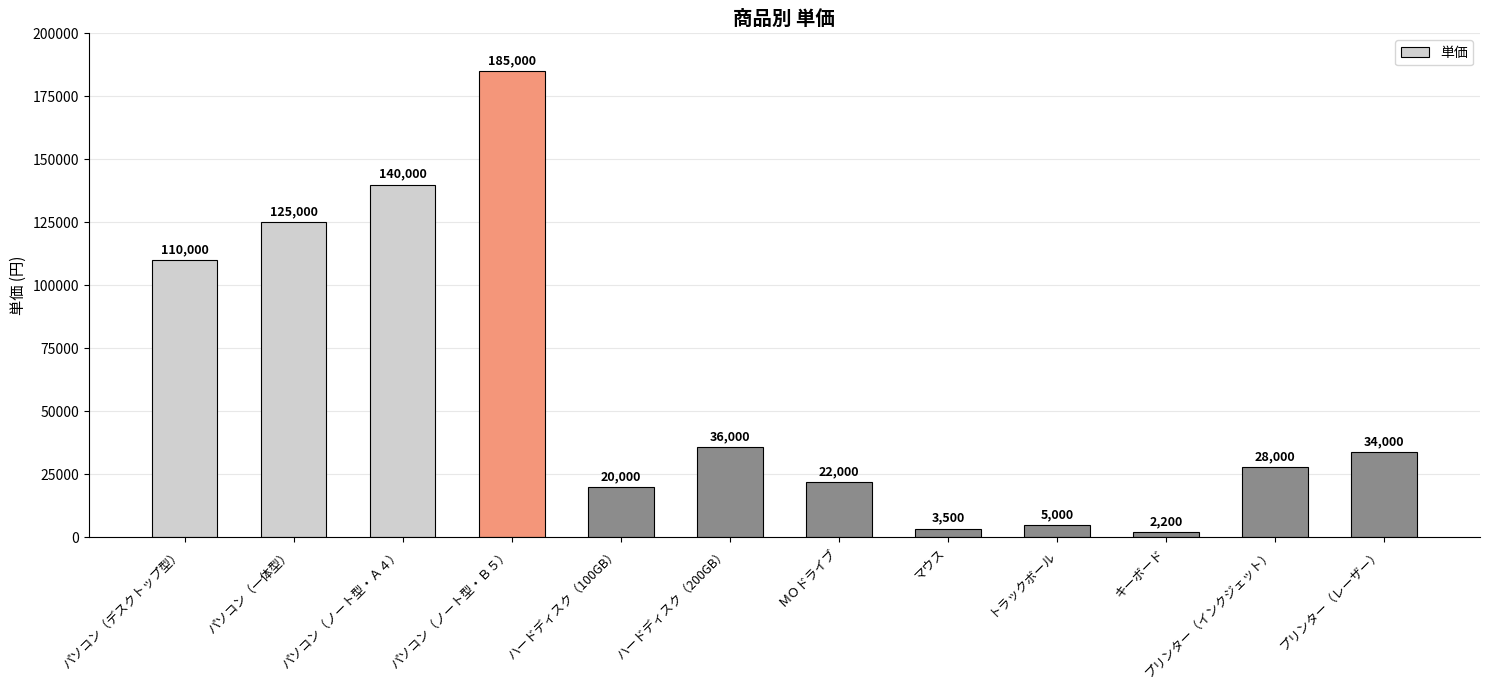

How many data points are less than 34000?

6